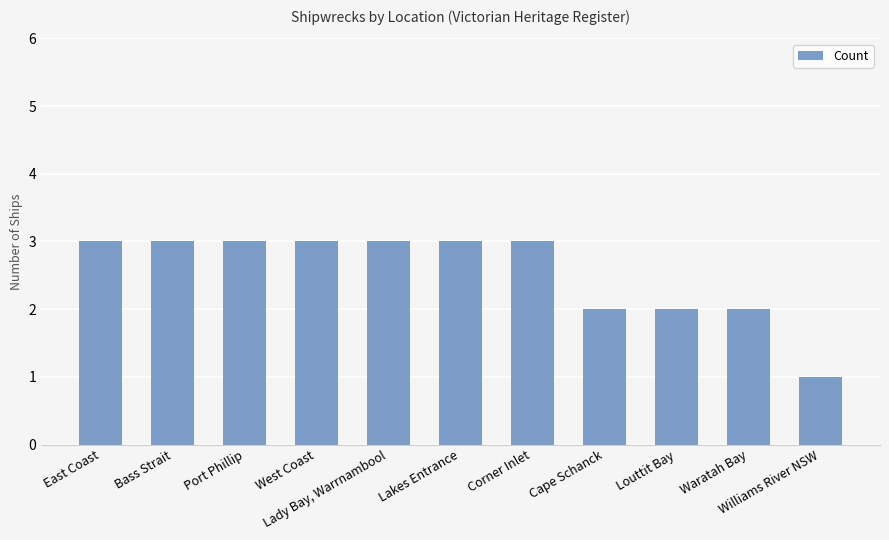

What is the greatest value displayed?

3